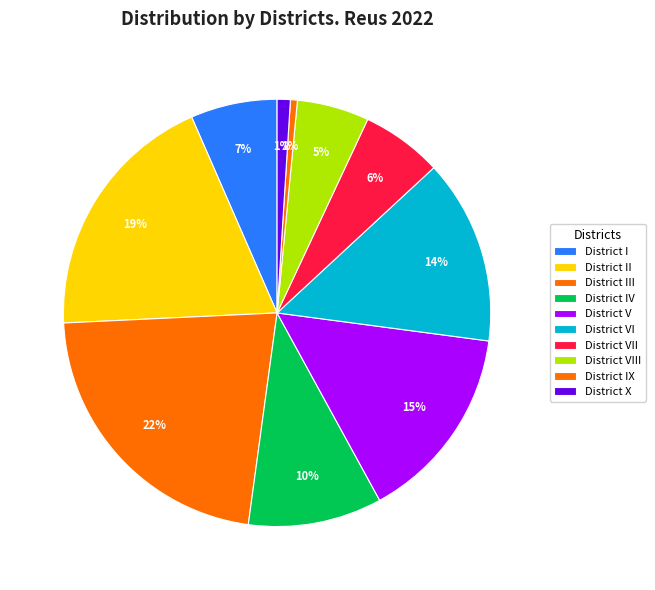

To the nearest percent, what portion does District VII represent?

6%